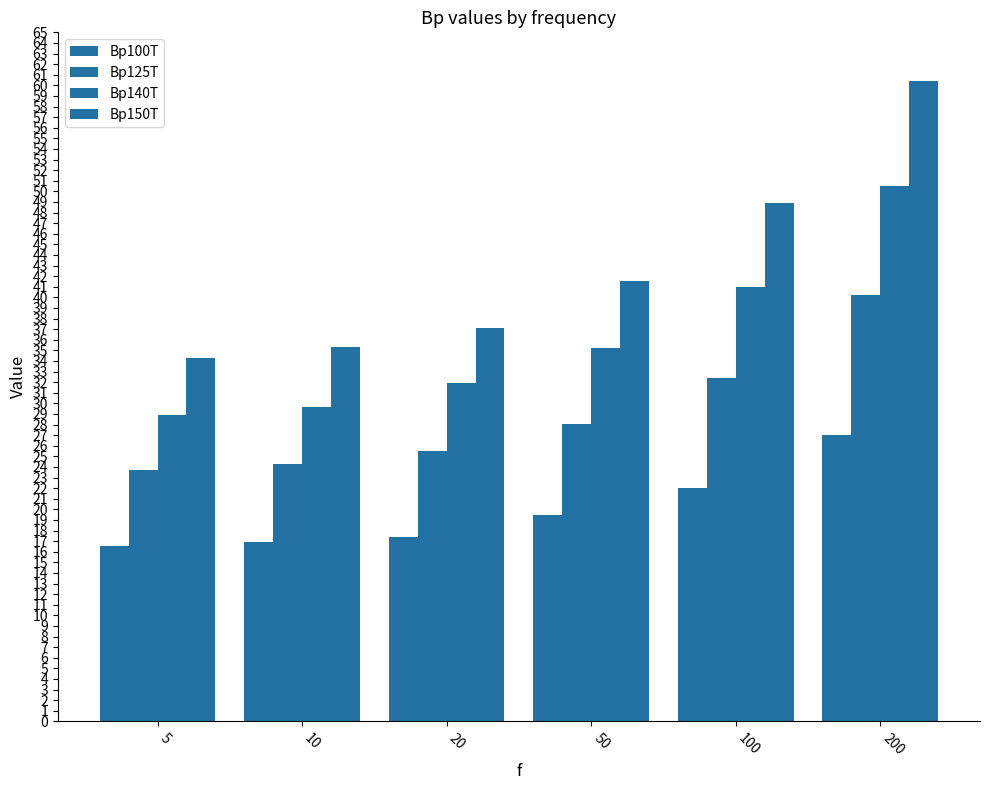

What is the maximum value for Bp125T?

40.2